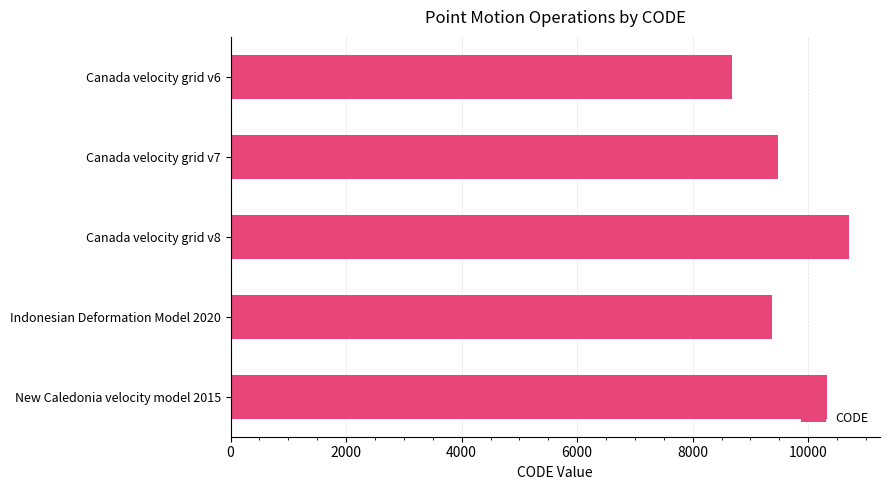

Between New Caledonia velocity model 2015 and Canada velocity grid v8, which is larger?

Canada velocity grid v8